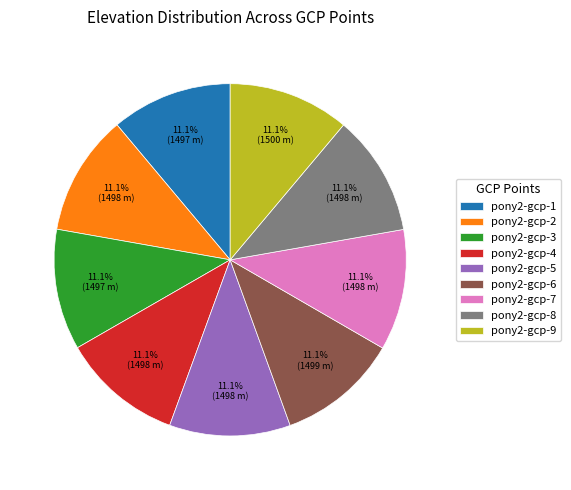

To the nearest percent, what percentage of the pie is pony2-gcp-2?

11%